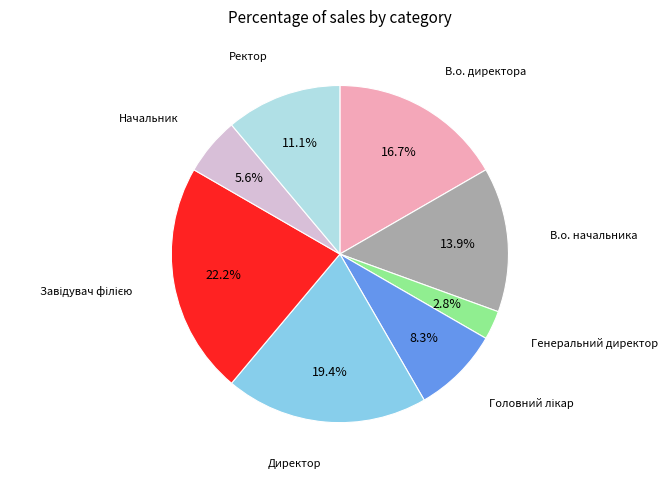

What is the ratio of the value at В.о. директора to the value at Ректор?

1.5